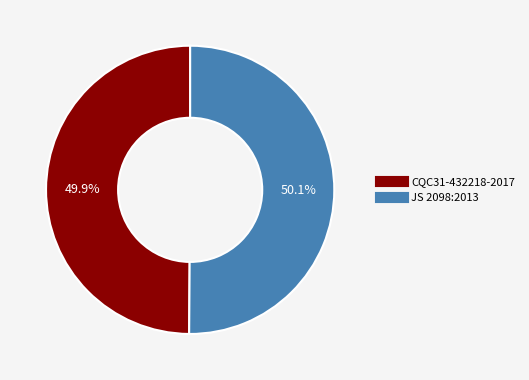

What percentage is the JS 2098:2013 slice, to the nearest percent?

50%